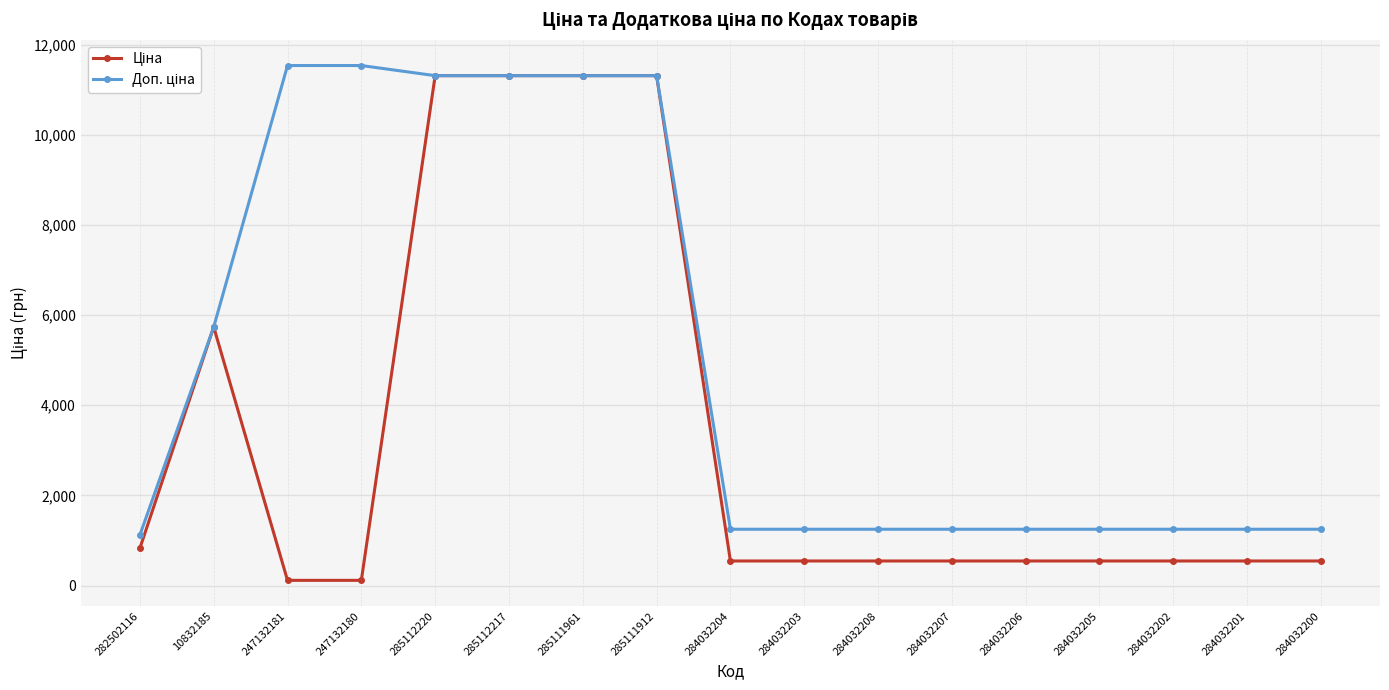

What is the label of the 11th point from the right?

285111961